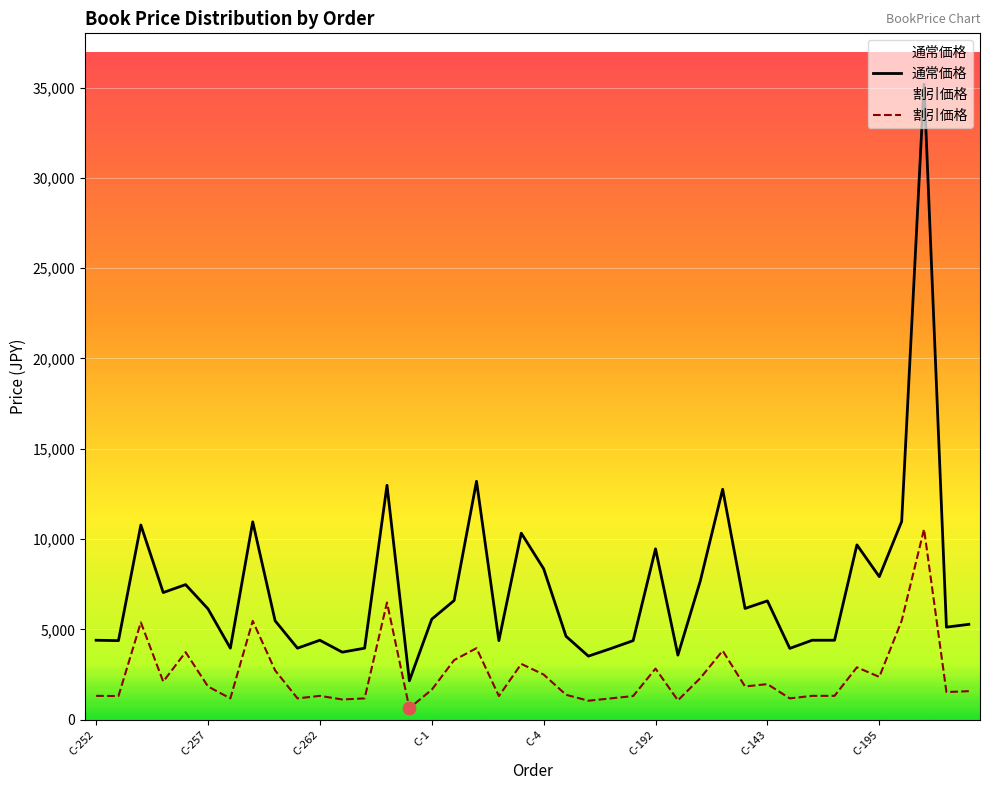

Which series reaches the maximum Y coordinate?

通常価格